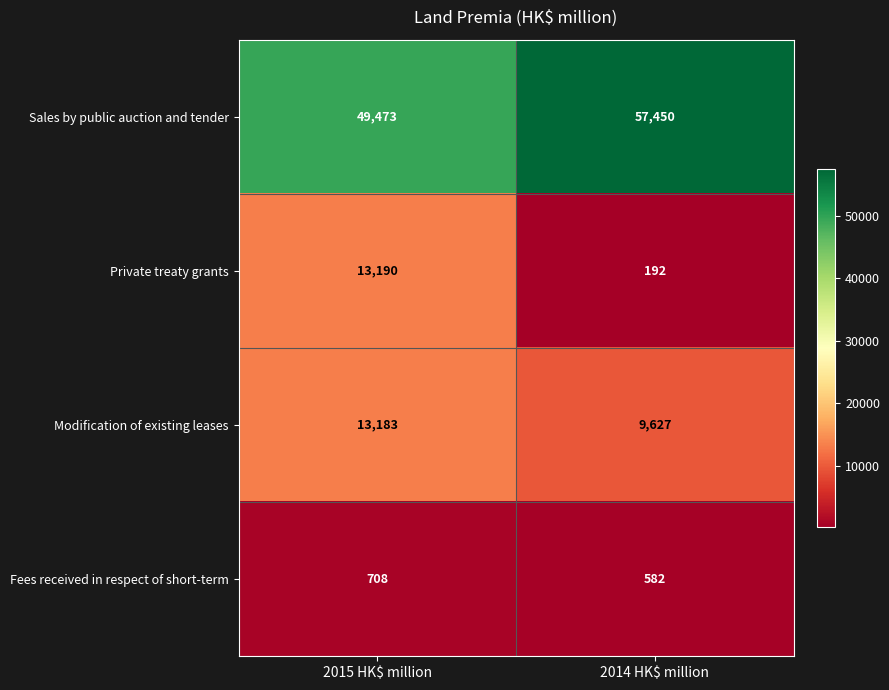

What value does the Private treaty grants series have at 2015 HK$ million, to the nearest 50?

13200